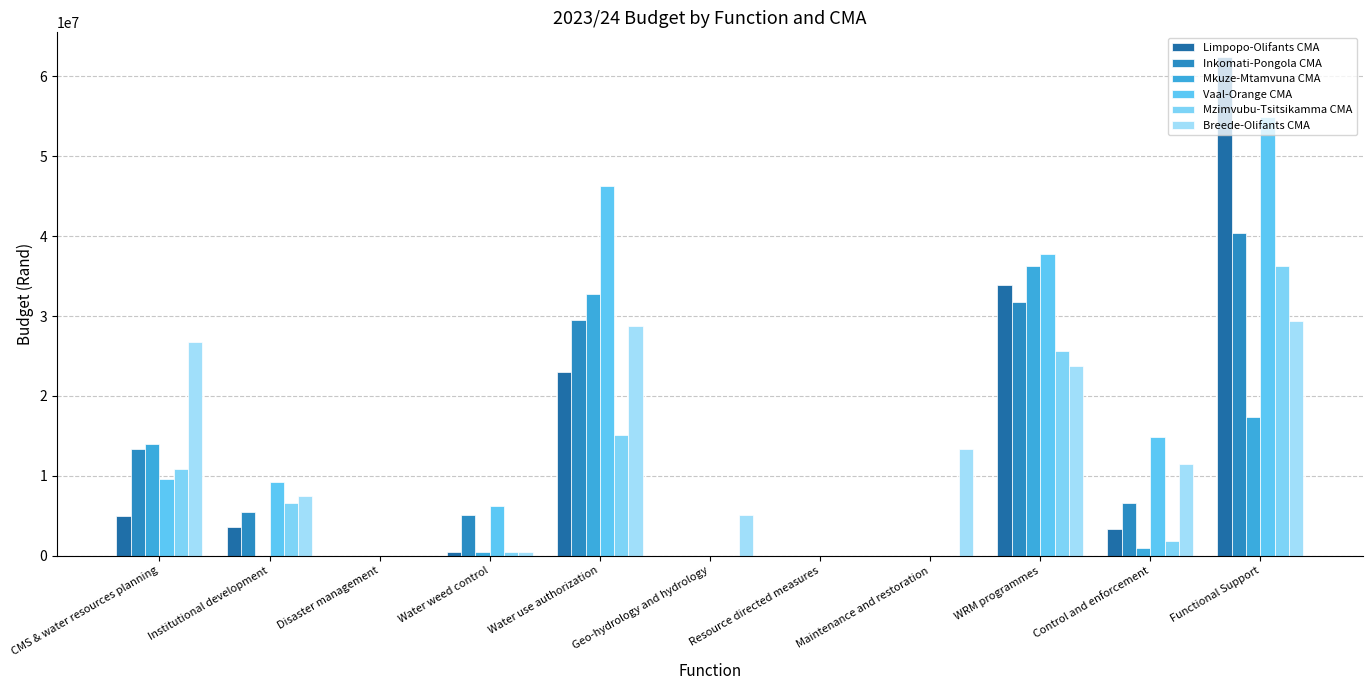

What is the average value of the Inkomati-Pongola CMA series?

12003454.5